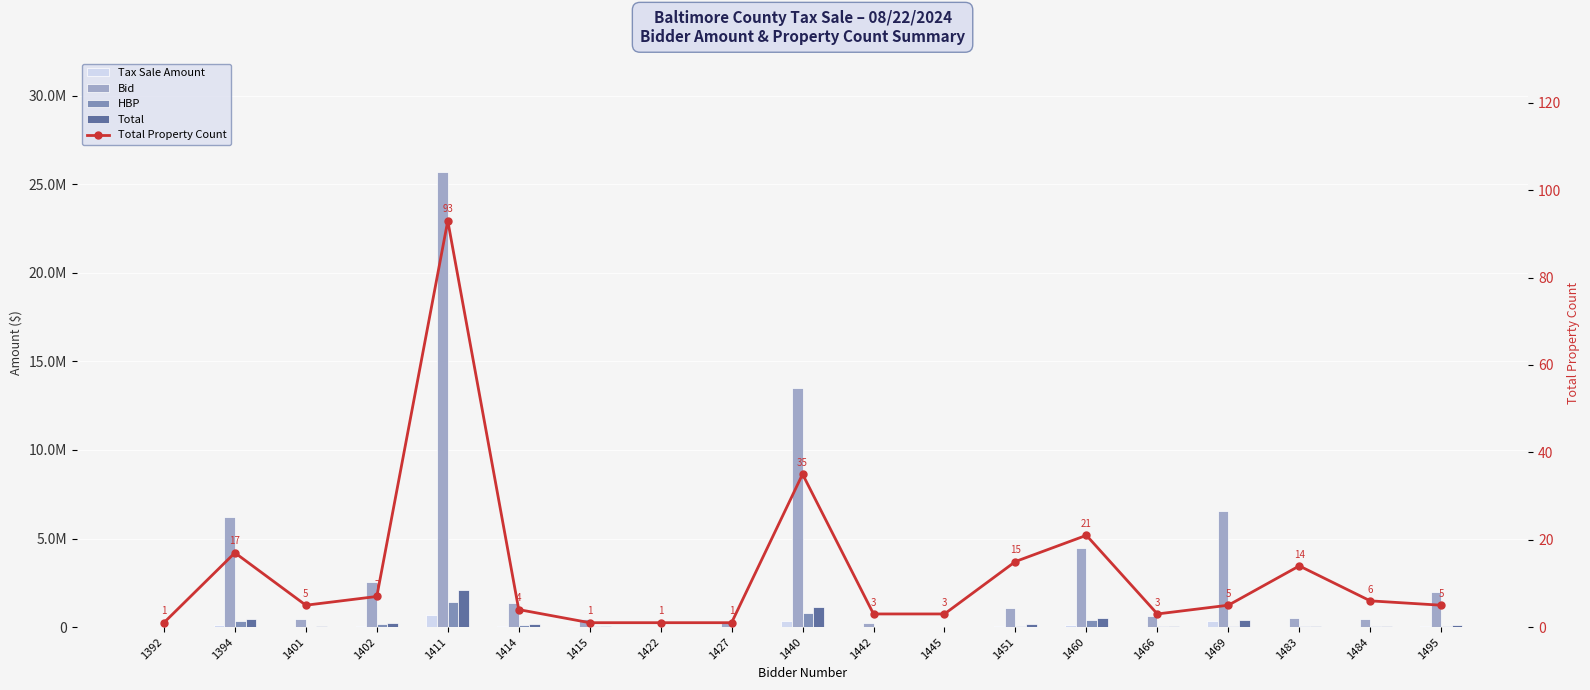

Which series has the widest spread of values?

Bid